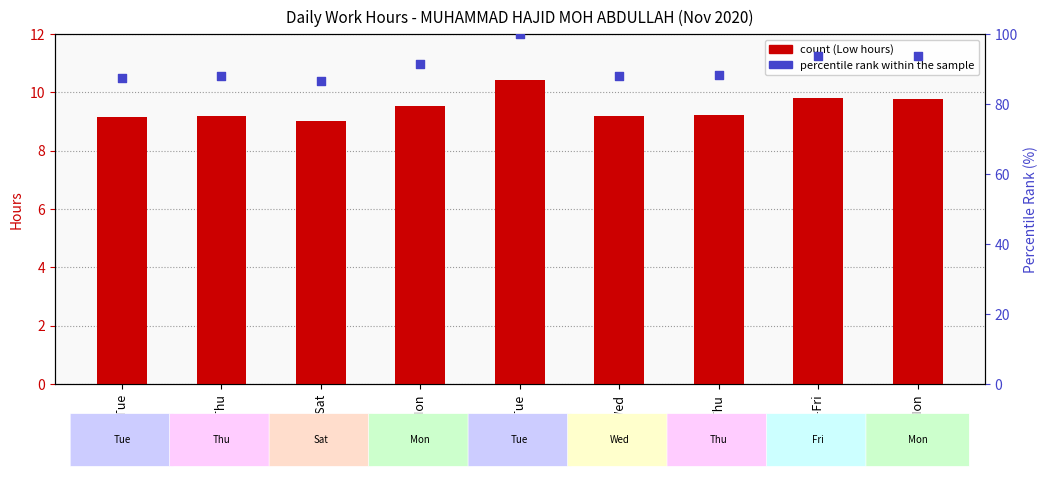

What is the total value across all series at 3-Tue?

96.7